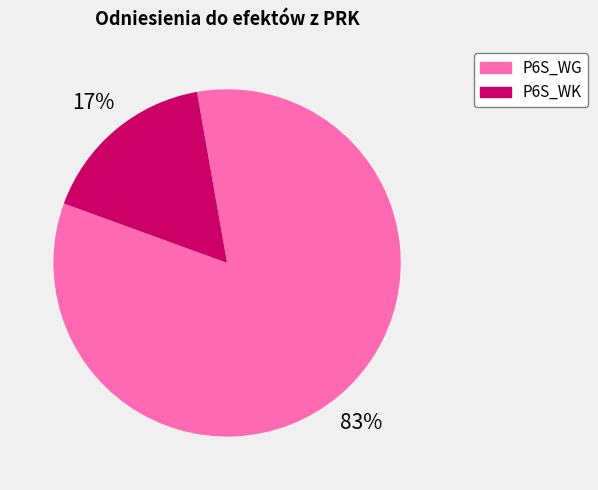

The P6S_WK slice represents 33% of the pie. True or false?

False